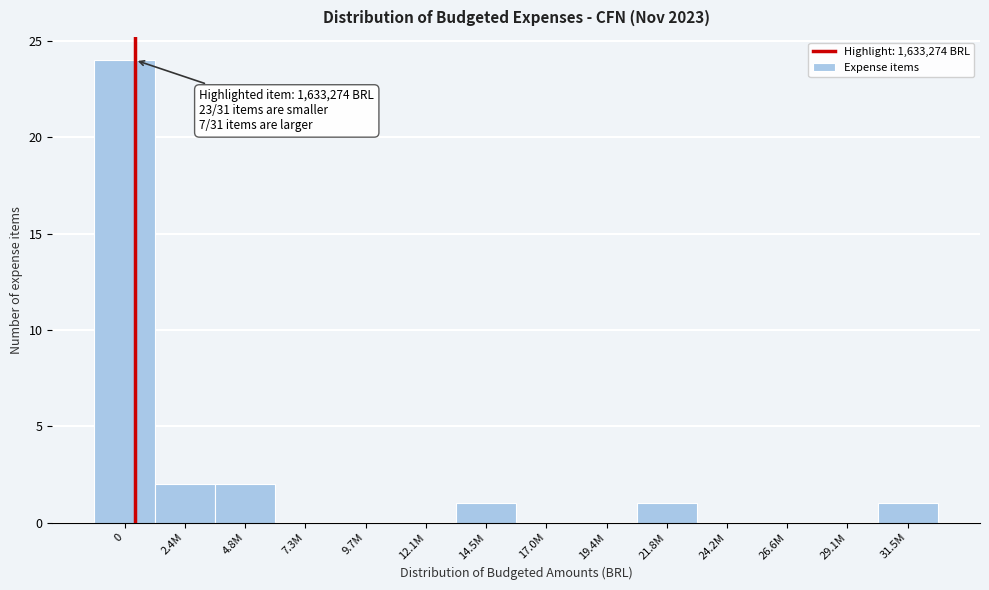

Reading left to right, transcribe all the data shown in this chart.

0=24	2.4M=2	4.8M=2	7.3M=0	9.7M=0	12.1M=0	14.5M=1	17.0M=0	19.4M=0	21.8M=1	24.2M=0	26.6M=0	29.1M=0	31.5M=1